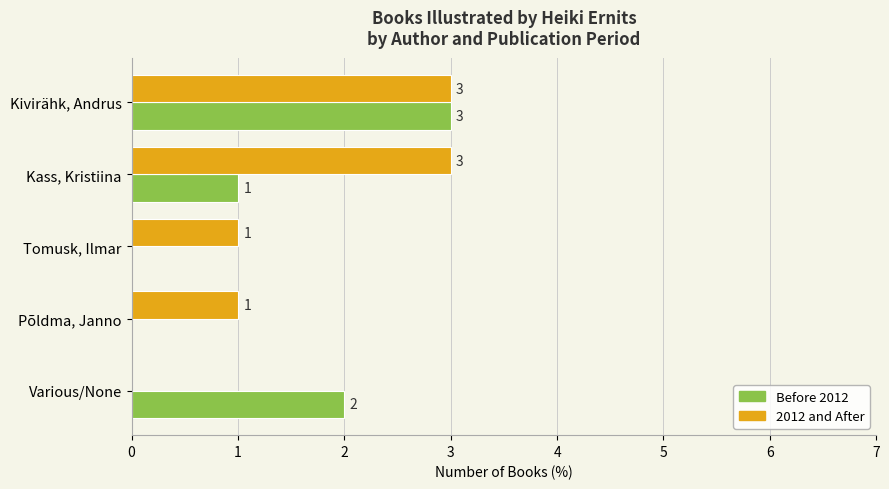

Where is Before 2012 nearest to the value 1?

Kass, Kristiina